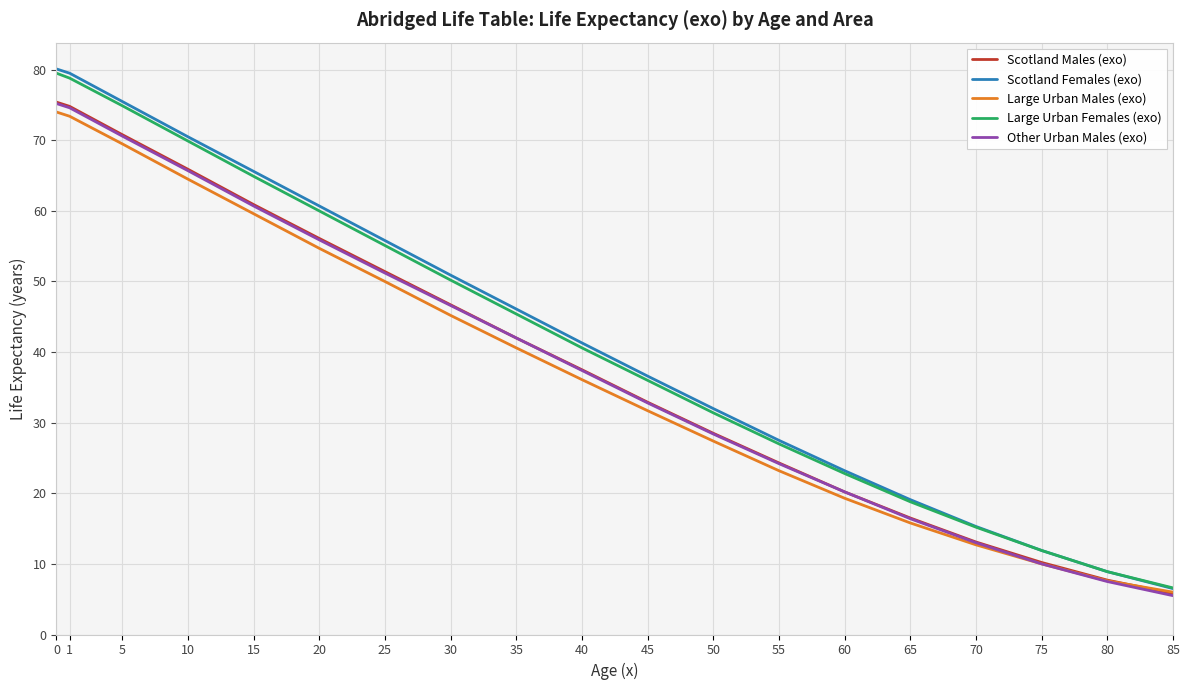

What is the lowest value of the Scotland Females (exo) series?

6.5